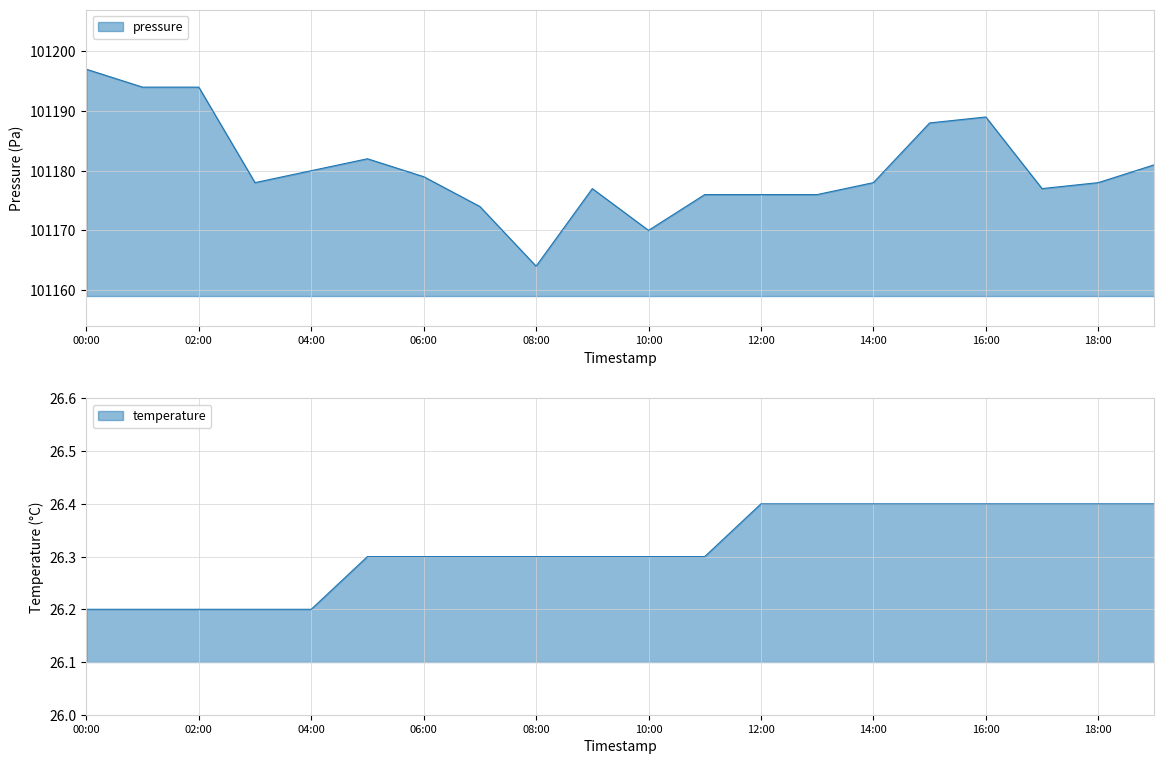

What is the minimum value shown in the chart?

26.2